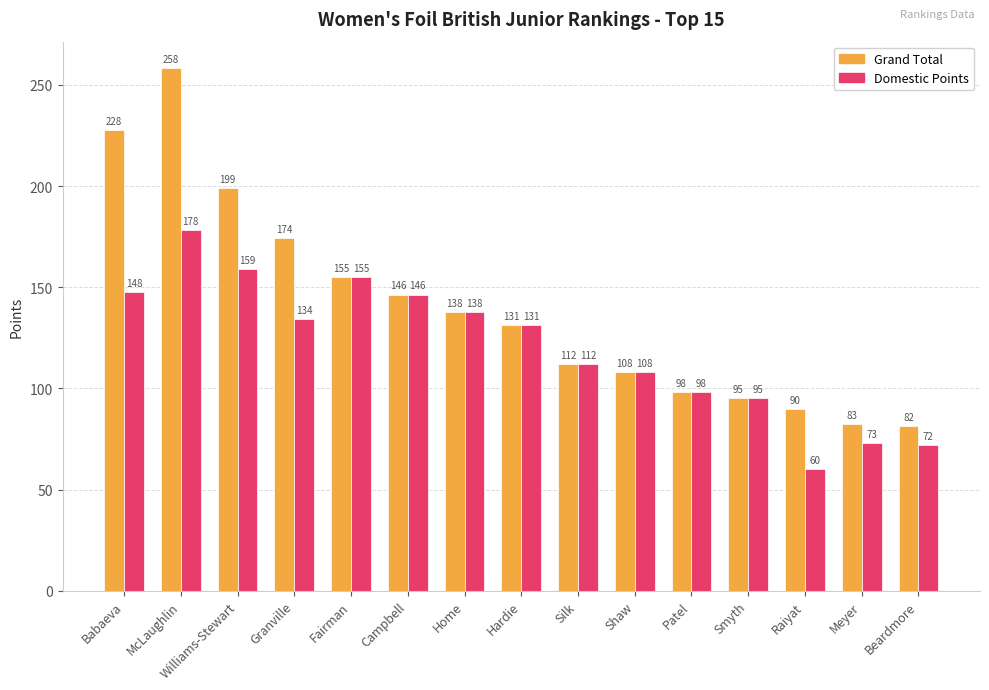

Which series has the largest range (max minus min)?

Grand Total